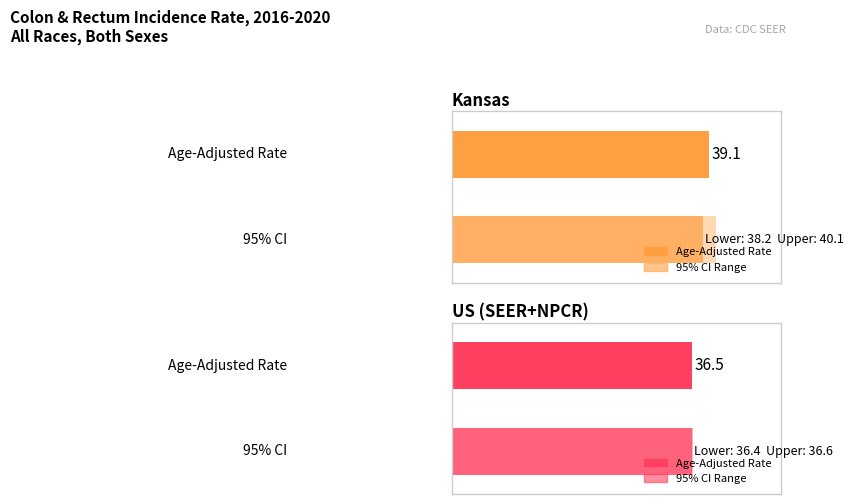

At how many categories does at least one series exceed 37?

1